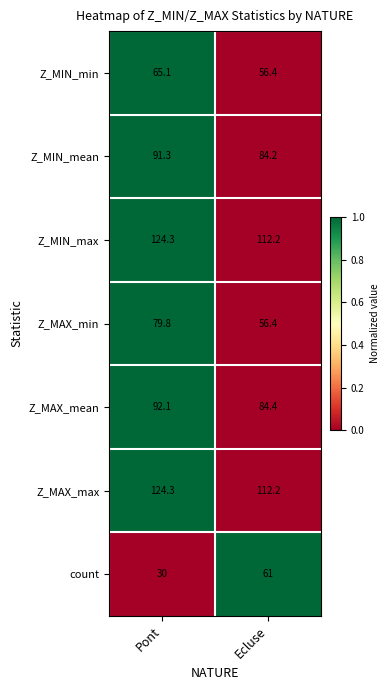

Rank the categories by Z_MAX_max value from lowest to highest.

Ecluse, Pont